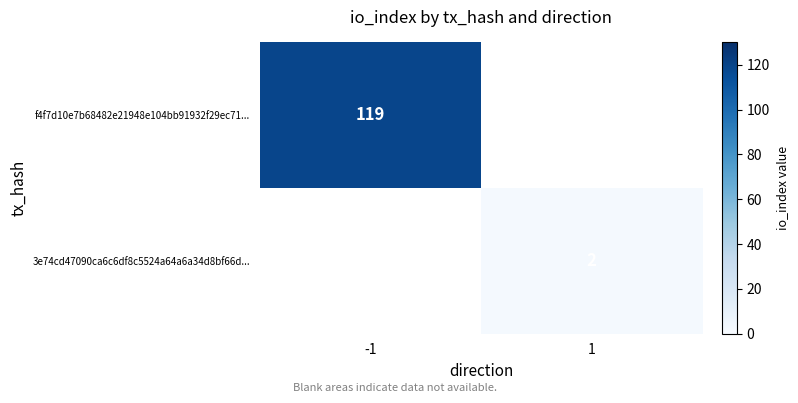

The value of f4f7d10e7b68482e21948e104bb91932f29ec71... at -1 is 65. True or false?

False